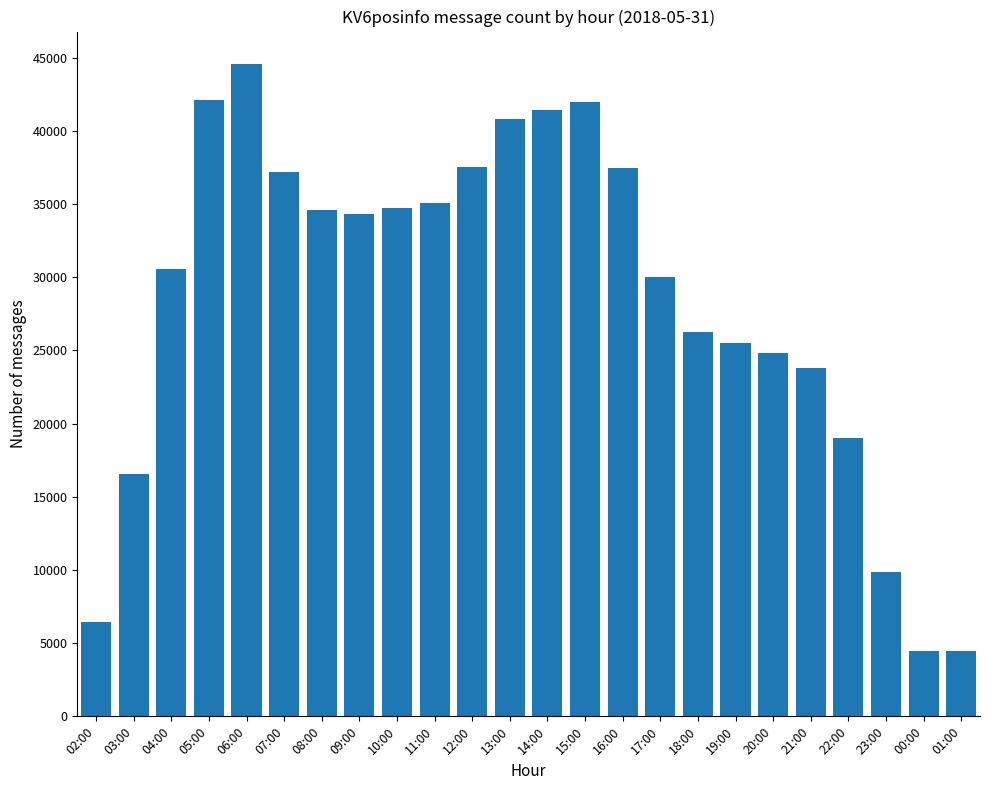

Which label corresponds to the largest value in the chart?

06:00